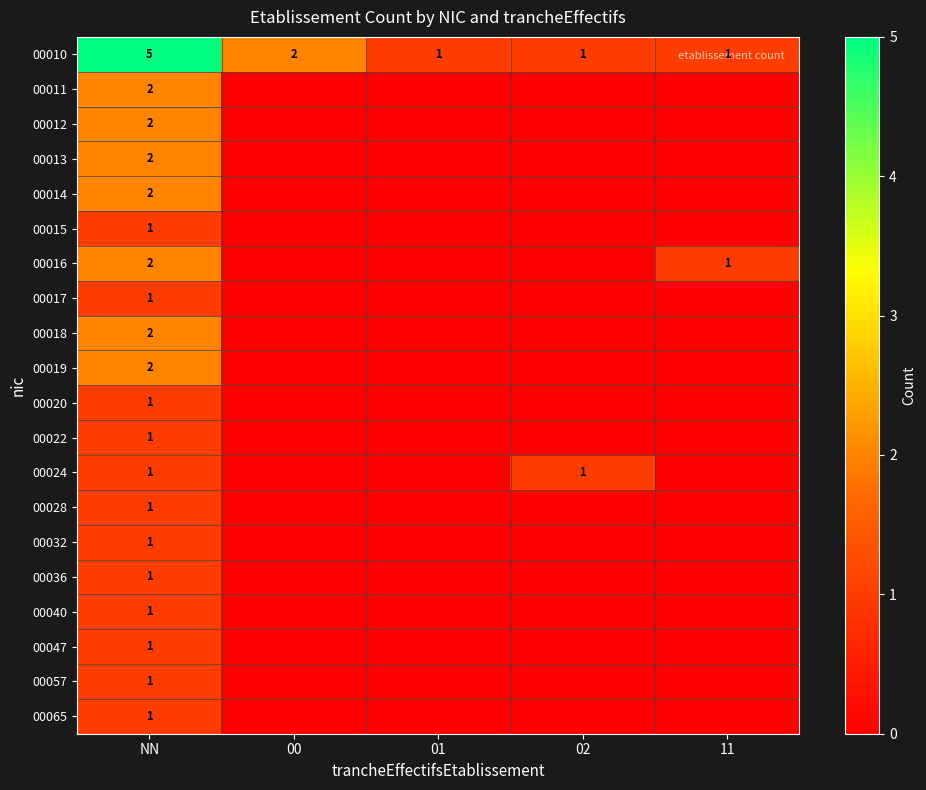

The value of 00010 at 11 is 1. True or false?

True